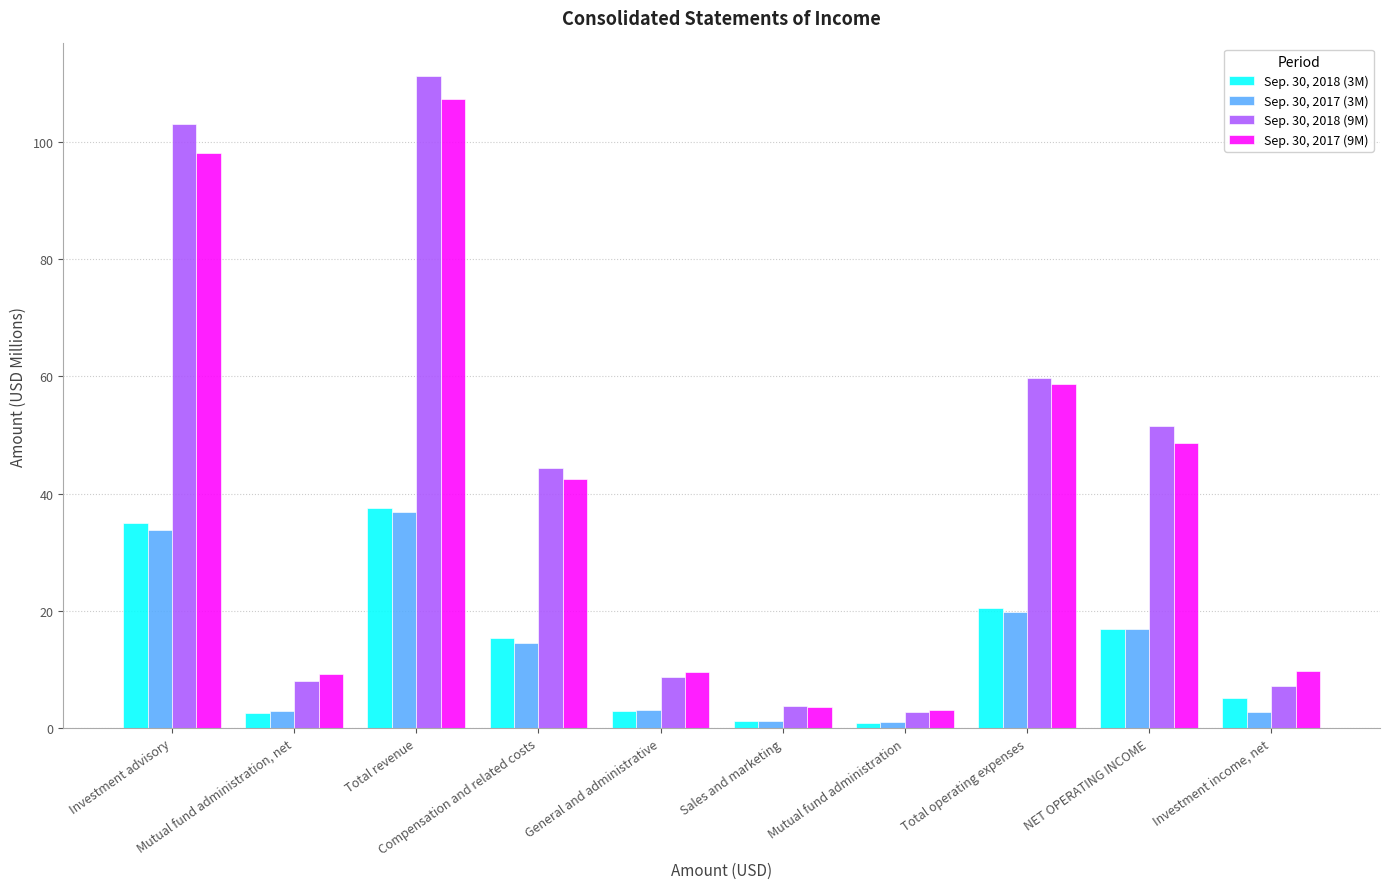

Are the bars horizontal?

No